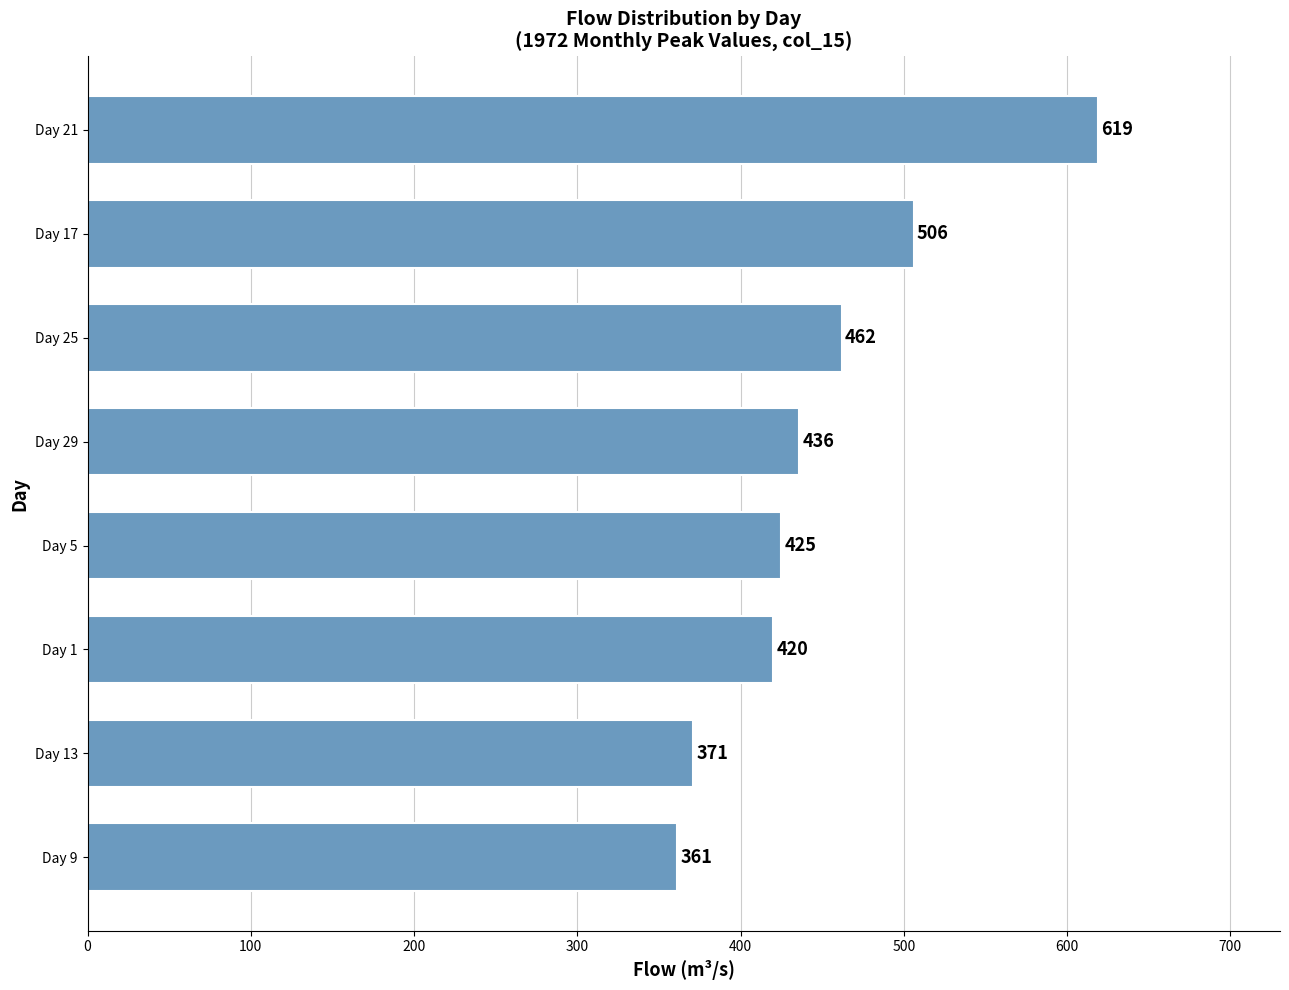

What is the minimum value shown in the chart?

361